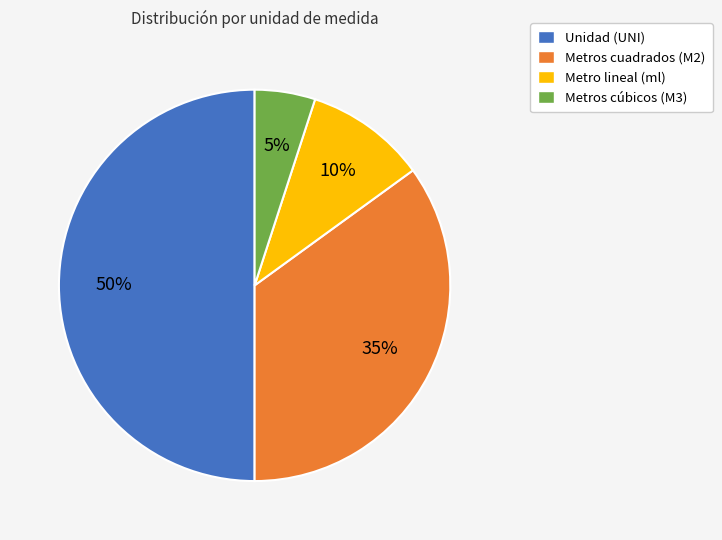

To the nearest percent, what is the difference between the largest and smallest slice percentages?

45%